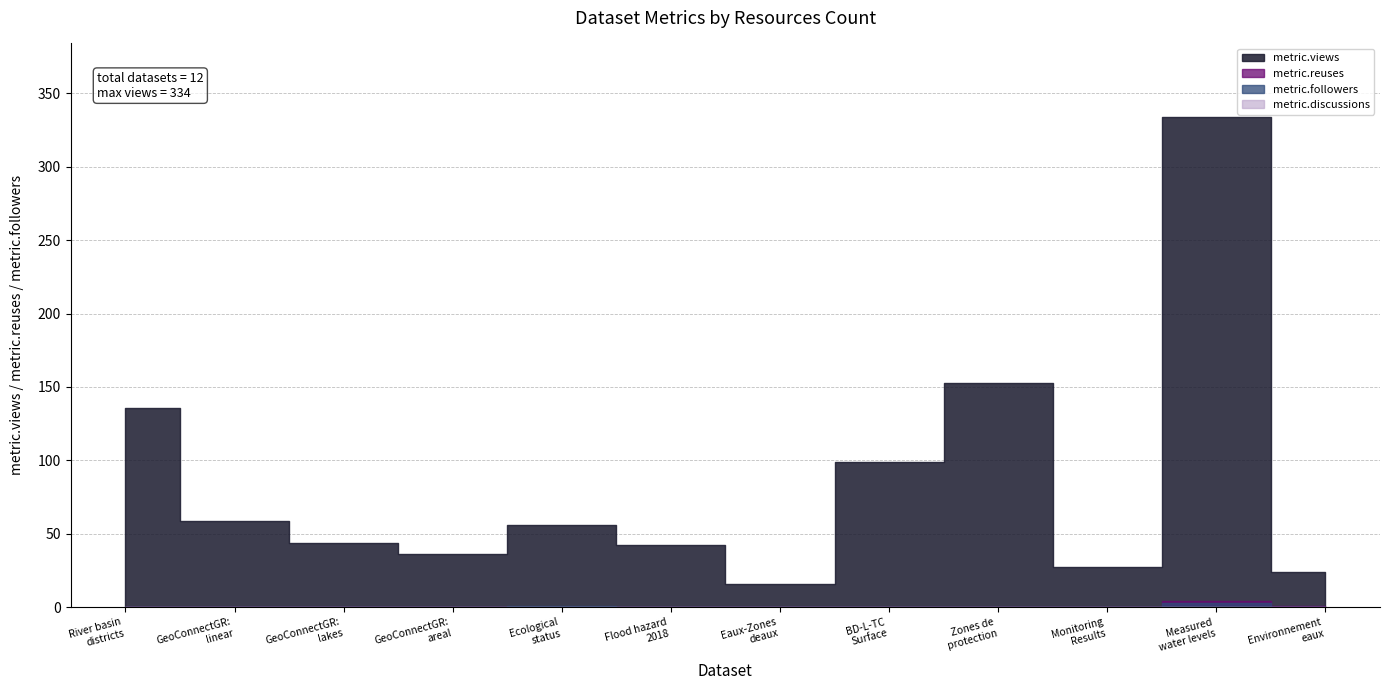

What is the spread (max minus min) of values at Ecological
status?

56.0